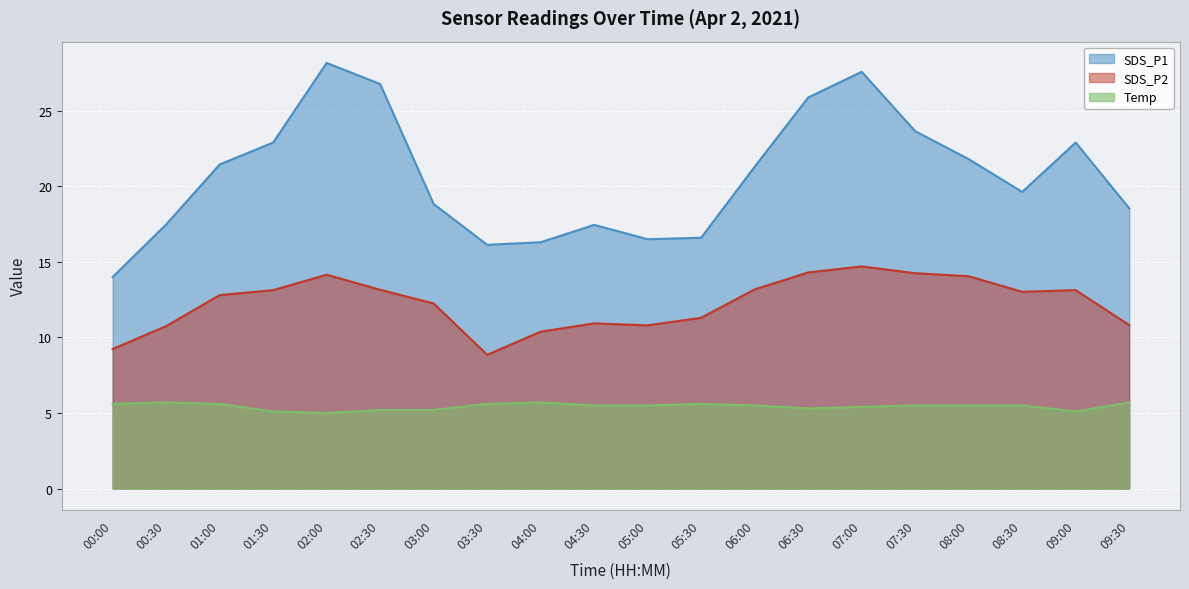

Reading right to left, list all the values displayed in this chart.

SDS_P1: 09:30=18.6	09:00=22.9	08:30=19.6	08:00=21.8	07:30=23.6	07:00=27.6	06:30=25.9	06:00=21.3	05:30=16.6	05:00=16.5	04:30=17.4	04:00=16.3	03:30=16.1	03:00=18.8	02:30=26.8	02:00=28.2	01:30=22.9	01:00=21.4	00:30=17.5	00:00=14.0
SDS_P2: 09:30=10.8	09:00=13.1	08:30=13.0	08:00=14.1	07:30=14.2	07:00=14.7	06:30=14.3	06:00=13.2	05:30=11.3	05:00=10.8	04:30=10.9	04:00=10.4	03:30=8.8	03:00=12.2	02:30=13.2	02:00=14.2	01:30=13.1	01:00=12.8	00:30=10.8	00:00=9.2
Temp: 09:30=5.7	09:00=5.1	08:30=5.5	08:00=5.5	07:30=5.5	07:00=5.4	06:30=5.3	06:00=5.5	05:30=5.6	05:00=5.5	04:30=5.5	04:00=5.7	03:30=5.6	03:00=5.2	02:30=5.2	02:00=5.0	01:30=5.1	01:00=5.6	00:30=5.7	00:00=5.6